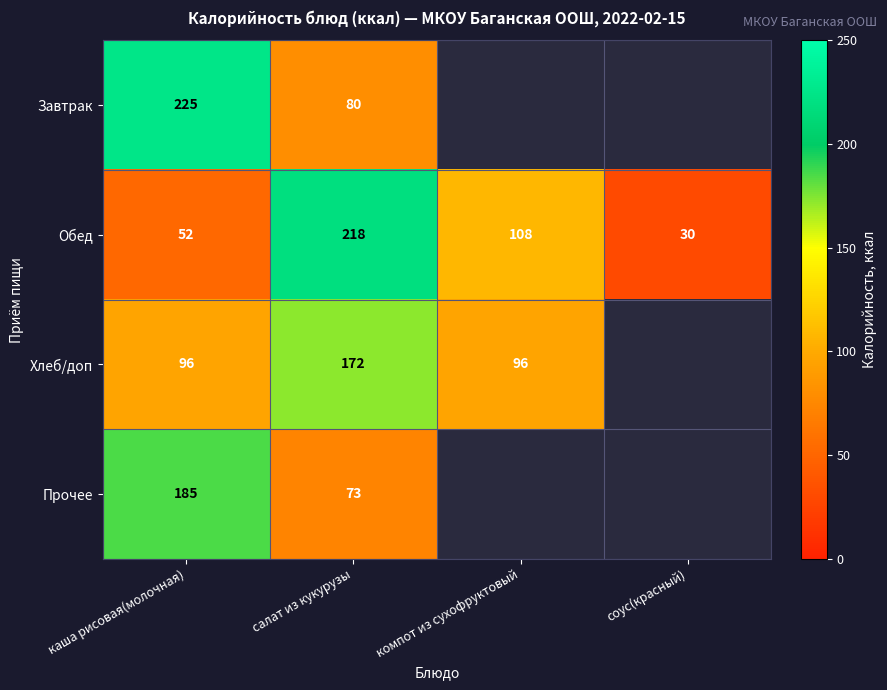

How many data points in Обед are less than 108?

2